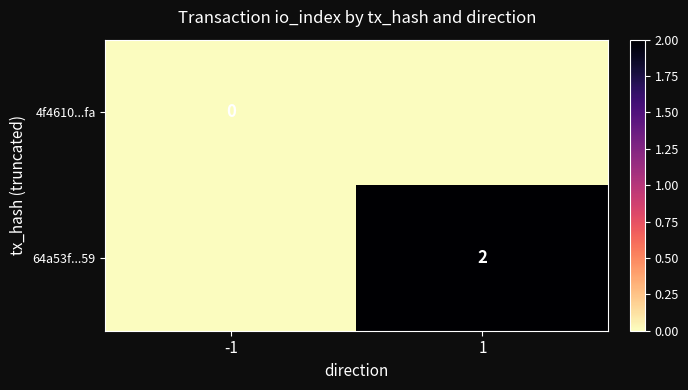

The 64a53f...59 series shows 2 at 1. True or false?

True